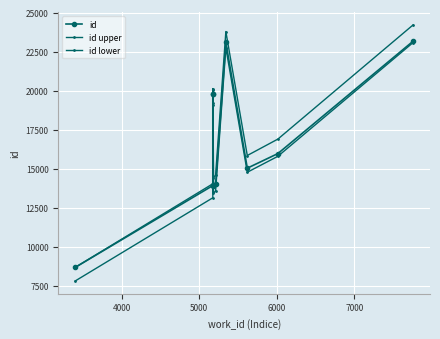

True or false: id has a value of 24639.9 at 8000.

False